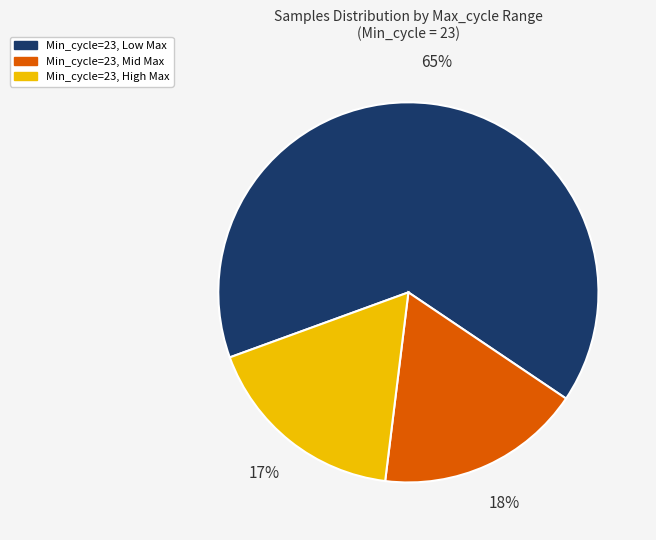

To the nearest percent, what is the average slice percentage?

33%